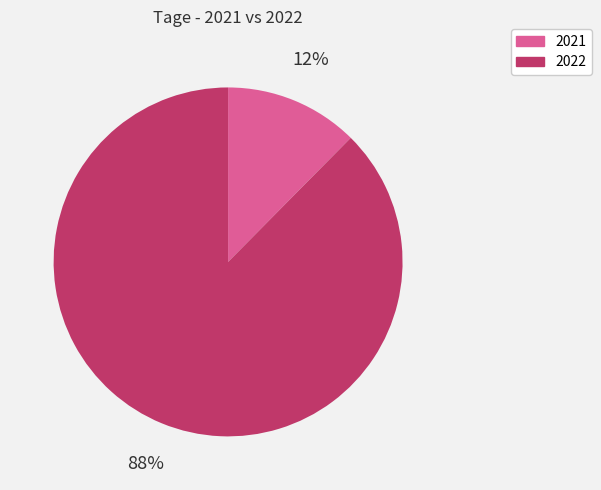

How many segments does this pie chart have?

2